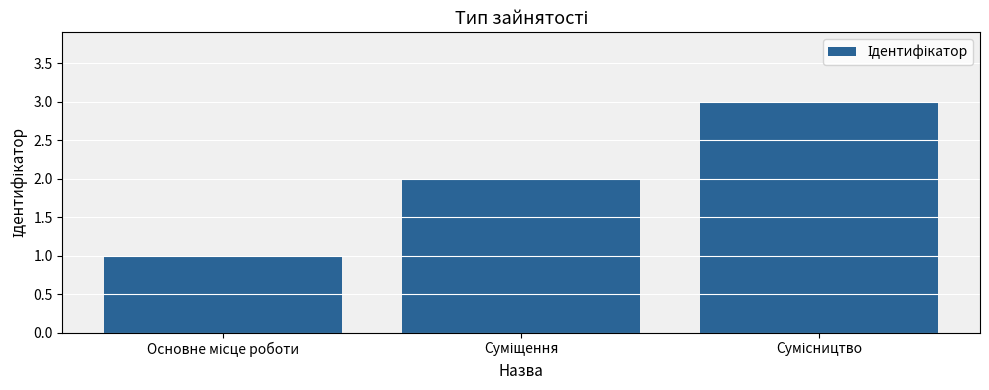

What is the greatest value displayed?

3